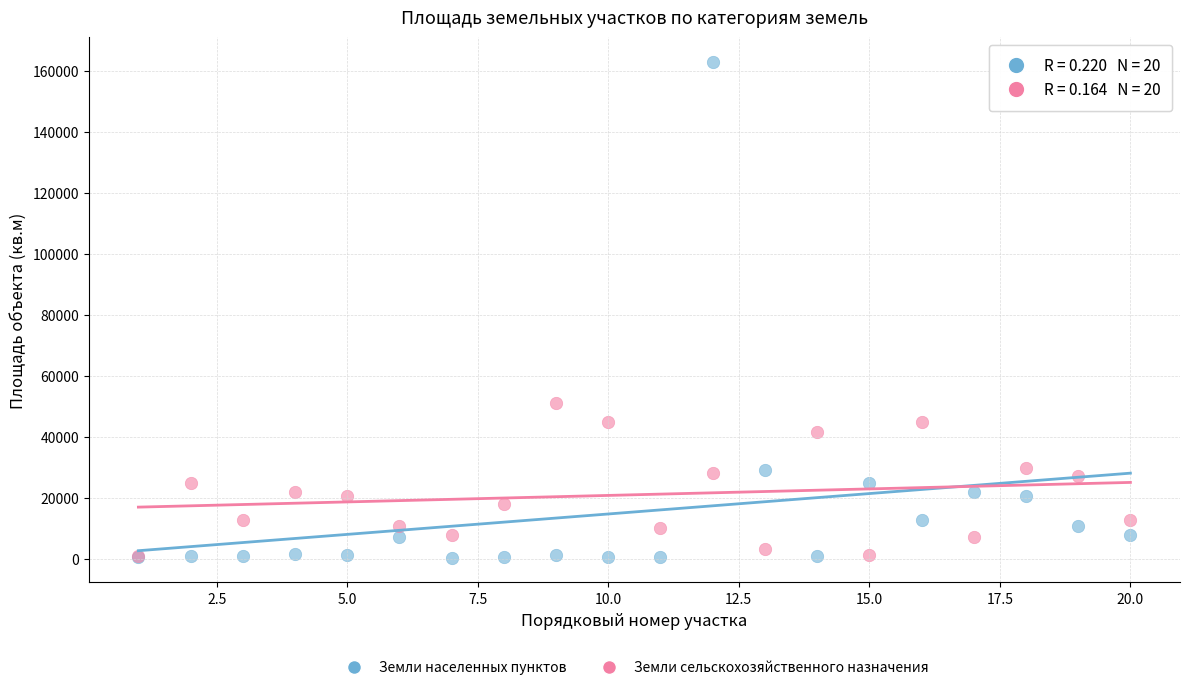

In the Земли населенных пунктов series, what Y value is closest to 81656?

29050